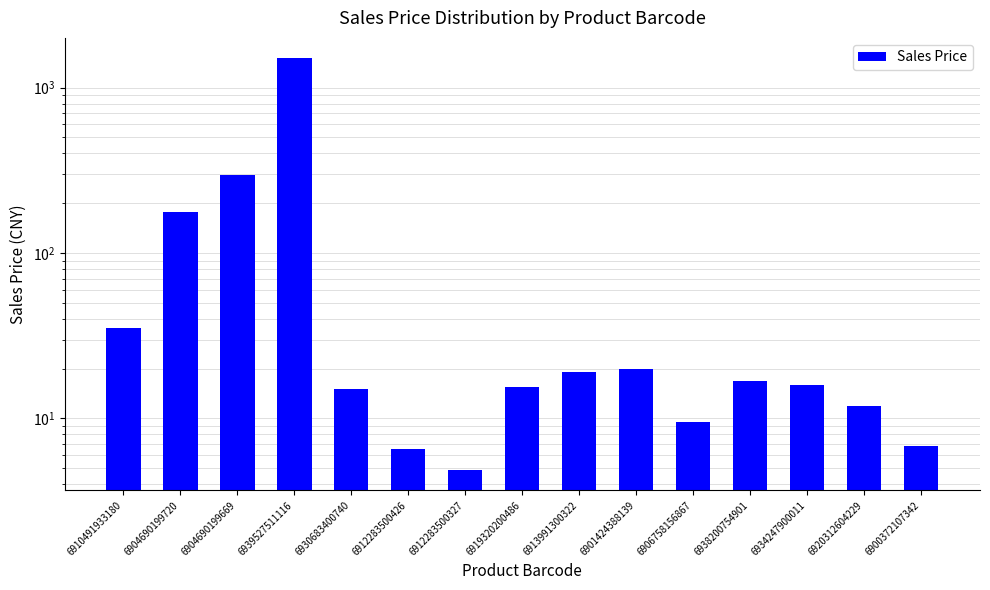

What is the sum of all values?

2151.9